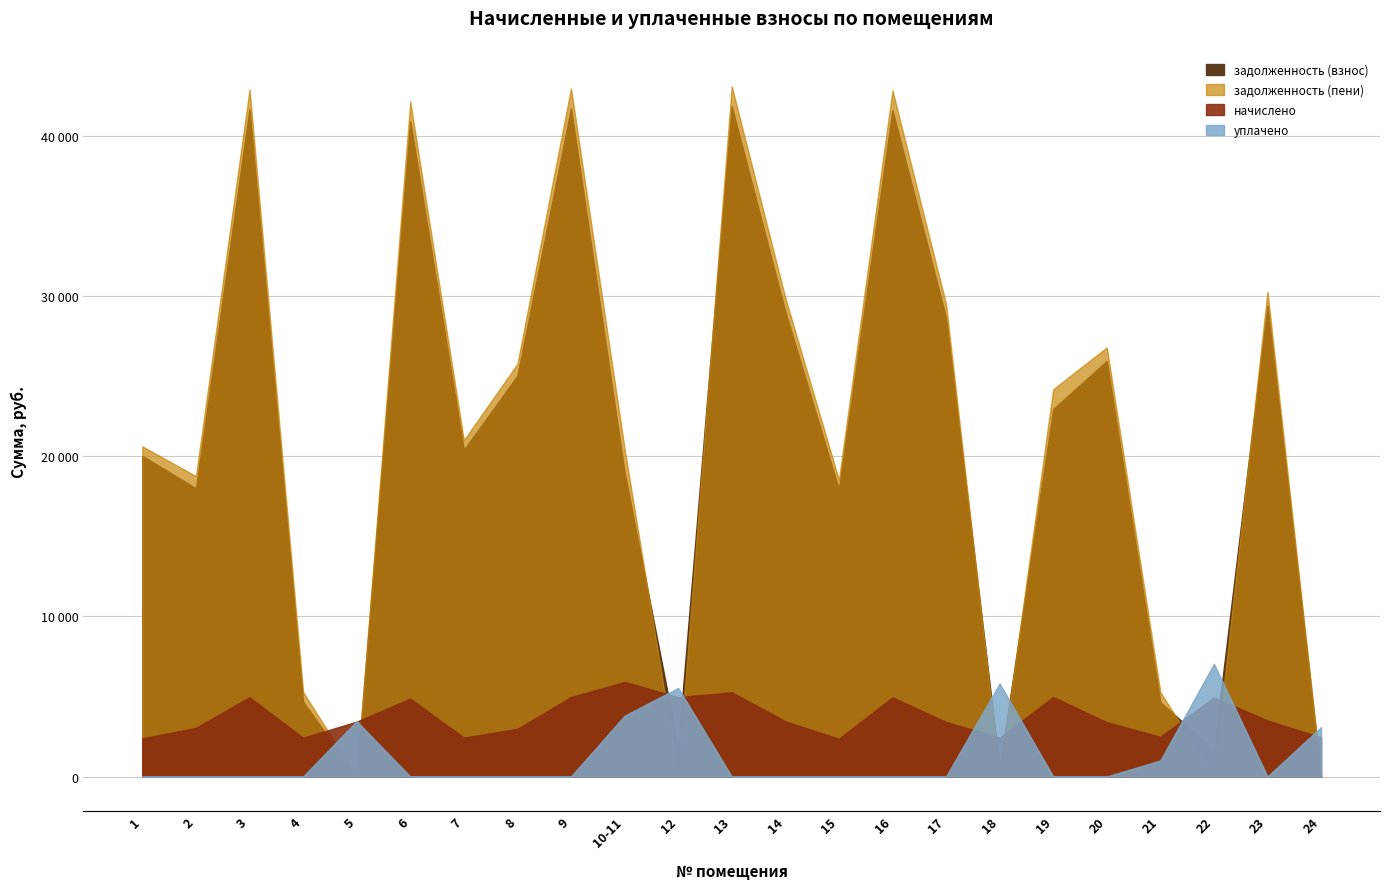

What is the sum of all задолженность (пени) values?

490711.1